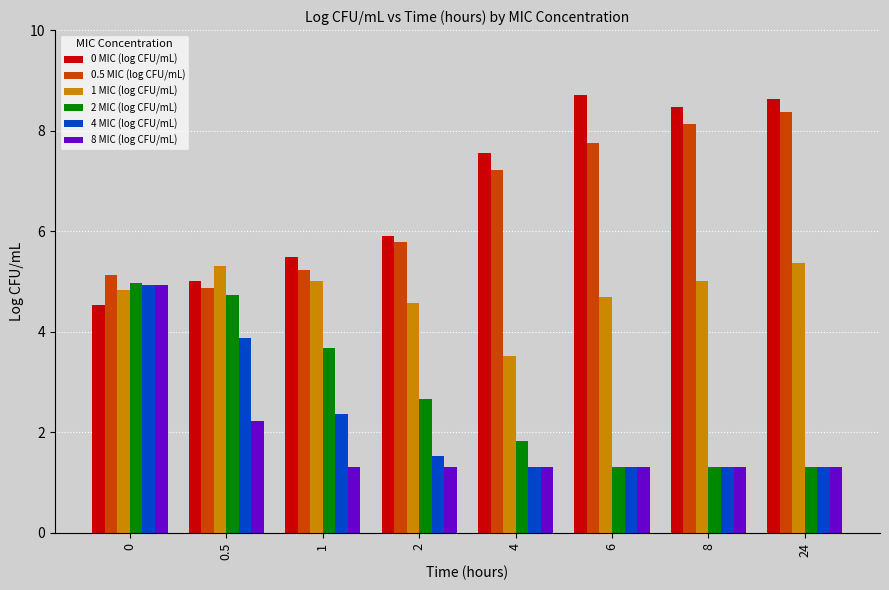

What is the minimum value shown in the chart?

1.3